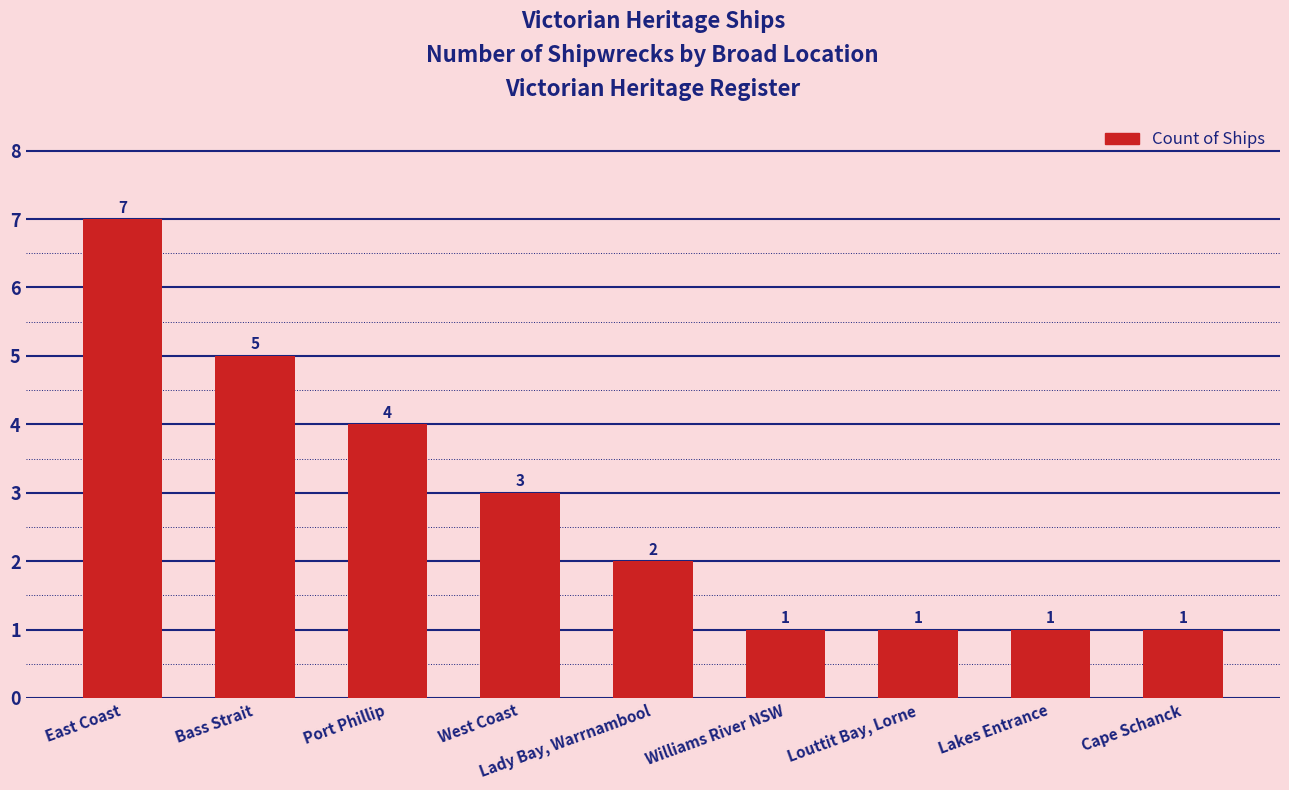

Does the chart contain stacked bars?

No